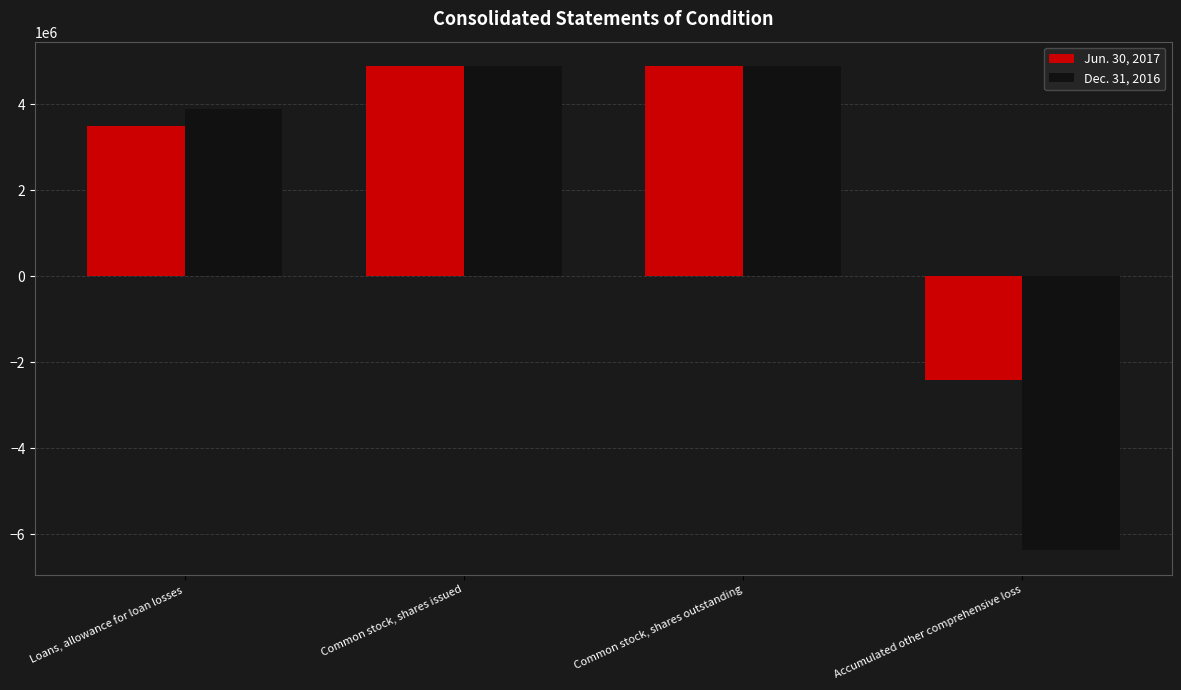

Which series has the largest range (max minus min)?

Dec. 31, 2016